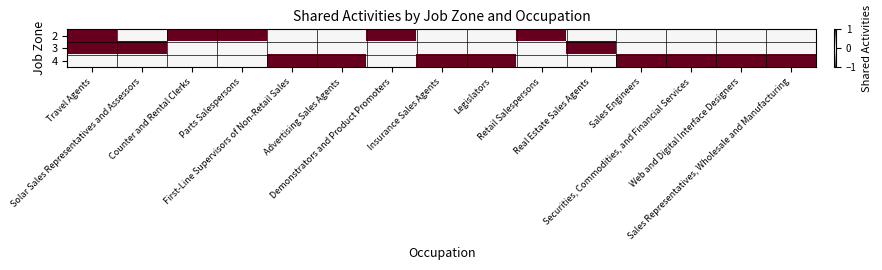

Reading left to right, transcribe all the data shown in this chart.

2: Travel Agents=1	Solar Sales Representatives and Assessors=0	Counter and Rental Clerks=1	Parts Salespersons=1	First-Line Supervisors of Non-Retail Sales=0	Advertising Sales Agents=0	Demonstrators and Product Promoters=1	Insurance Sales Agents=0	Legislators=0	Retail Salespersons=1	Real Estate Sales Agents=0	Sales Engineers=0	Securities, Commodities, and Financial Services=0	Web and Digital Interface Designers=0	Sales Representatives, Wholesale and Manufacturing=0
3: Travel Agents=1	Solar Sales Representatives and Assessors=1	Counter and Rental Clerks=0	Parts Salespersons=0	First-Line Supervisors of Non-Retail Sales=0	Advertising Sales Agents=0	Demonstrators and Product Promoters=0	Insurance Sales Agents=0	Legislators=0	Retail Salespersons=0	Real Estate Sales Agents=1	Sales Engineers=0	Securities, Commodities, and Financial Services=0	Web and Digital Interface Designers=0	Sales Representatives, Wholesale and Manufacturing=0
4: Travel Agents=0	Solar Sales Representatives and Assessors=0	Counter and Rental Clerks=0	Parts Salespersons=0	First-Line Supervisors of Non-Retail Sales=1	Advertising Sales Agents=1	Demonstrators and Product Promoters=0	Insurance Sales Agents=1	Legislators=1	Retail Salespersons=0	Real Estate Sales Agents=0	Sales Engineers=1	Securities, Commodities, and Financial Services=1	Web and Digital Interface Designers=1	Sales Representatives, Wholesale and Manufacturing=1